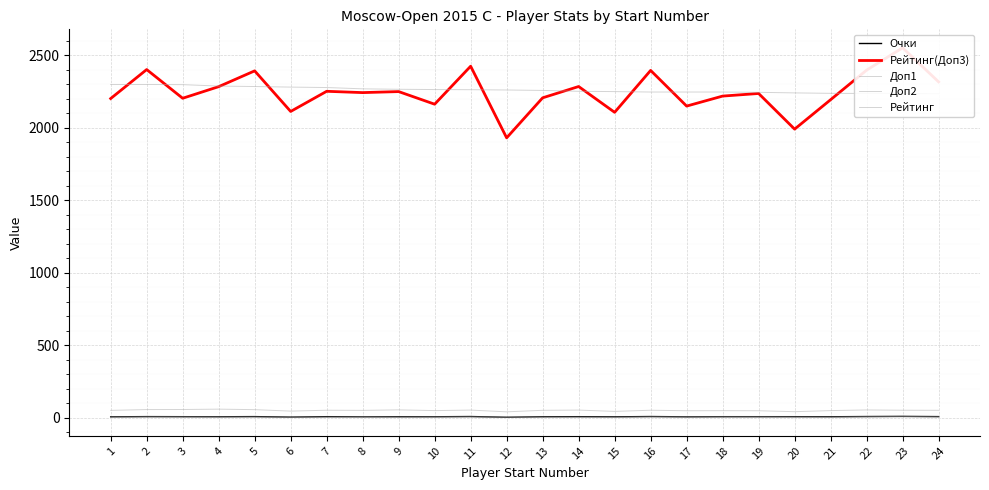

True or false: Рейтинг(Доп3) has more than 2 interior local peaks.

True